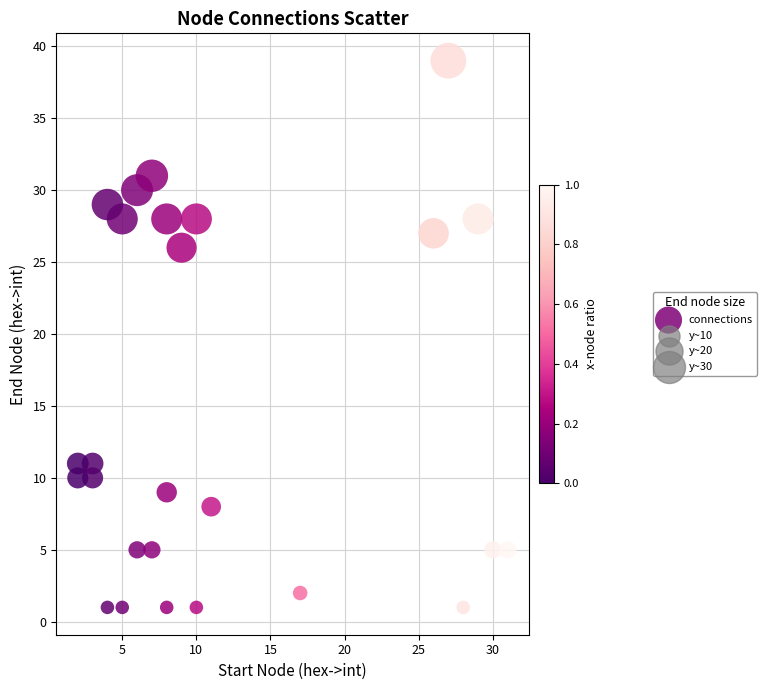

What is the range of X values (max minus min)?

29